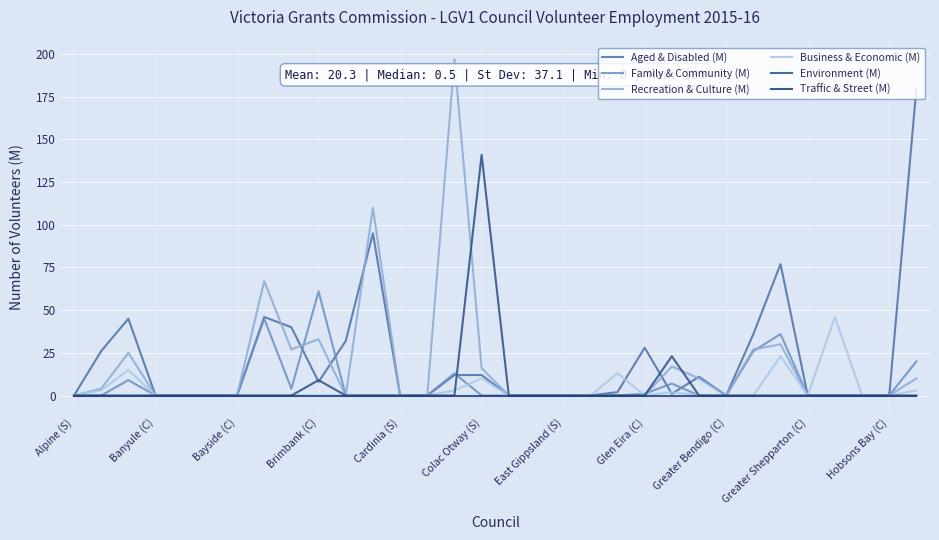

How many distinct data groups are displayed?

6